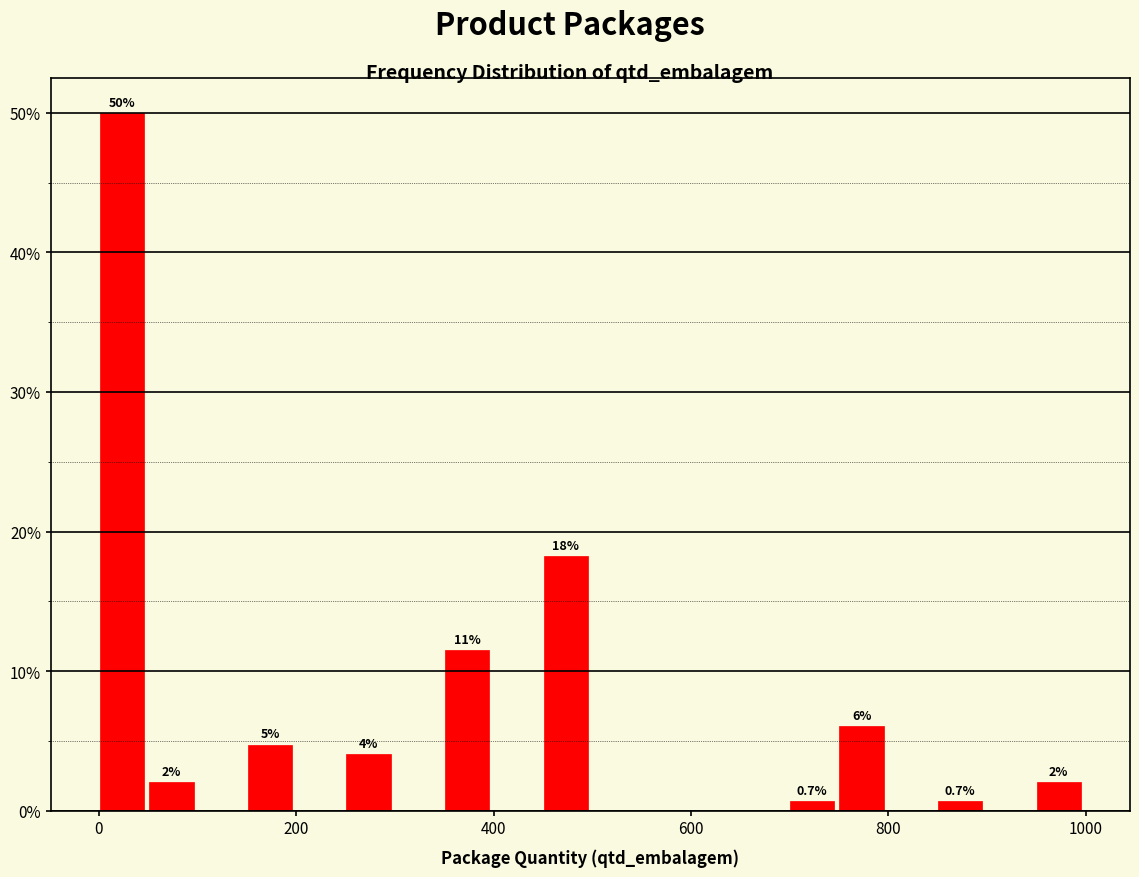

Around what value on the x-axis is the tallest bar? Give the approximate position of its centre, as read against the axis.

20